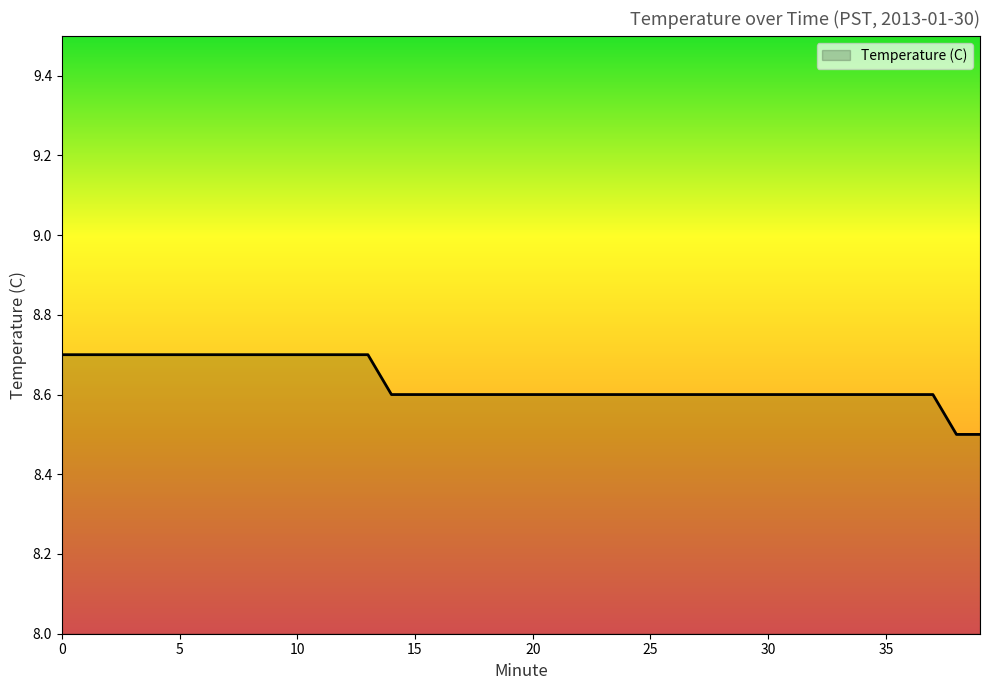

What is the smallest value displayed?

8.5